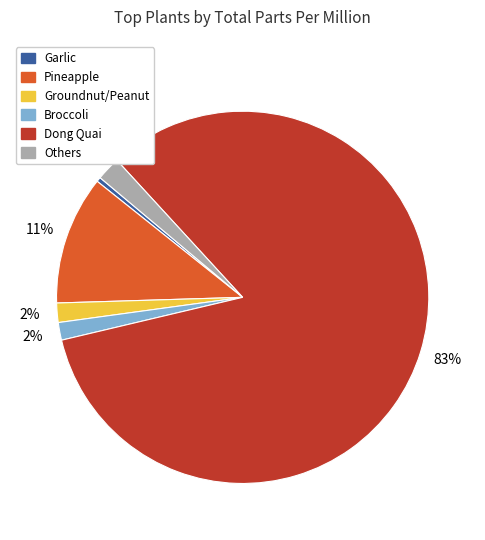

Is there any slice that represents more than half of the pie?

Yes